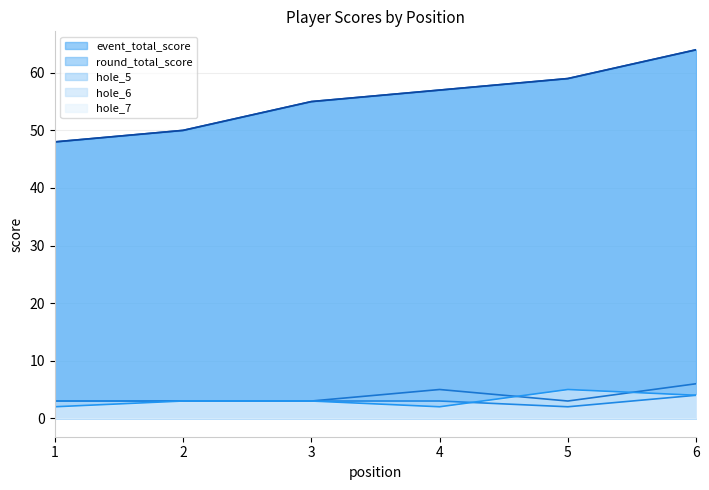

The round_total_score series shows 23 at 4. True or false?

False